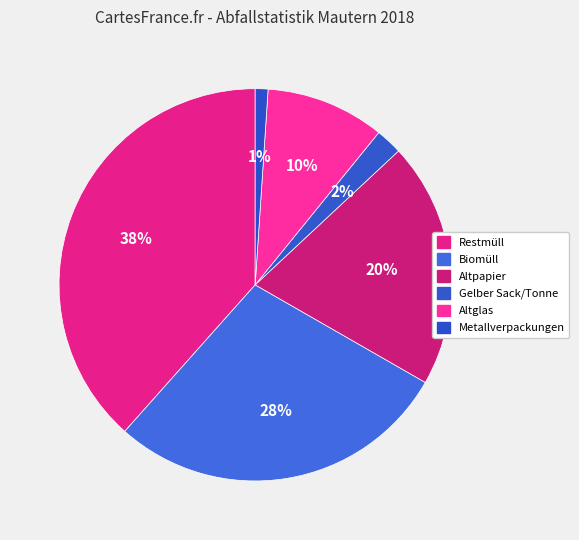

How many slices are in this pie chart?

6